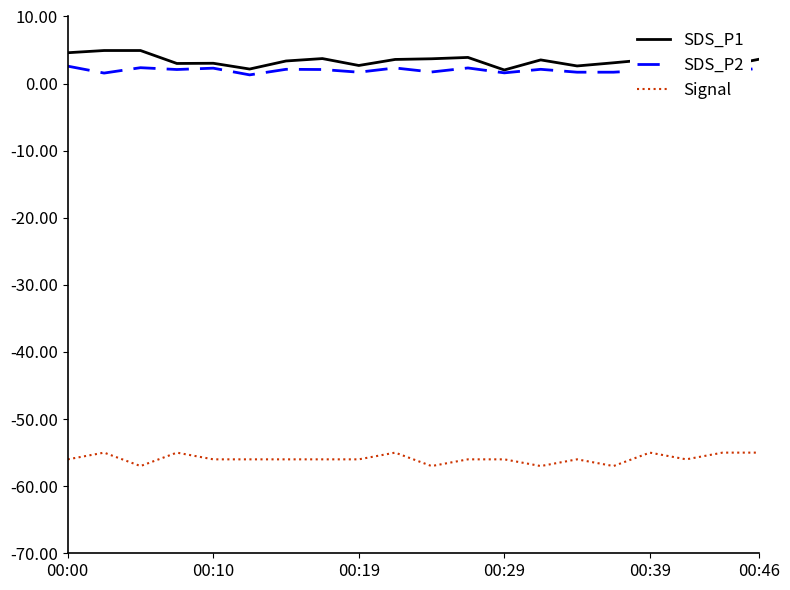

What is the minimum value shown in the chart?

-57.0